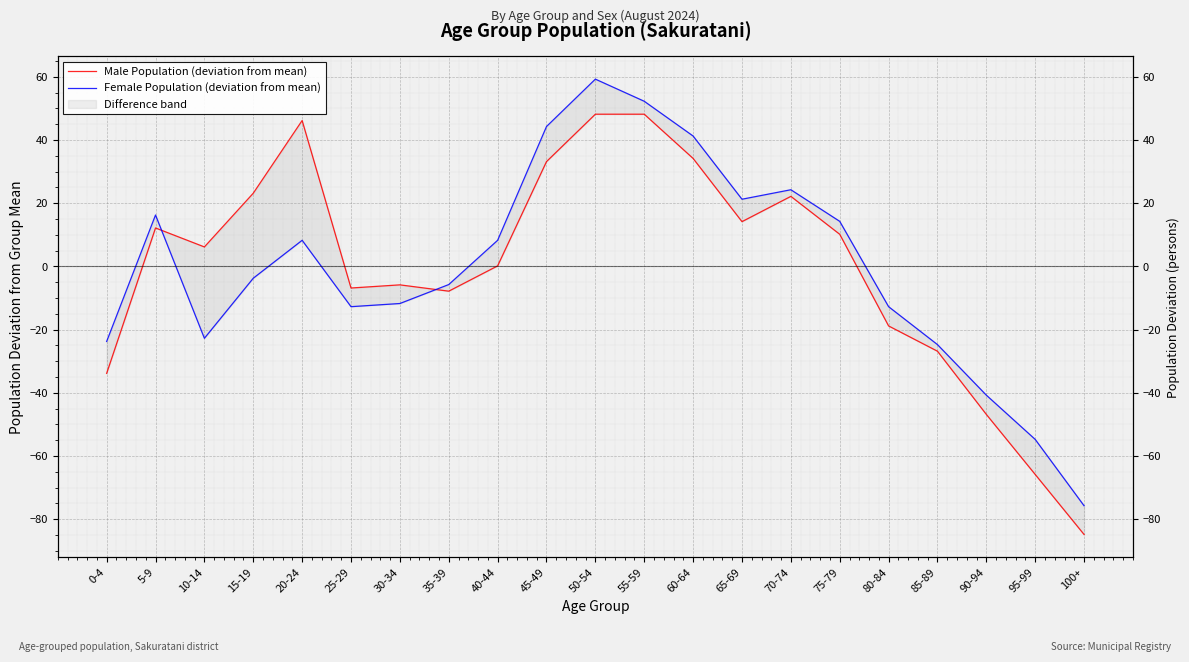

At which label does Female Population (deviation from mean) reach its minimum?

100+